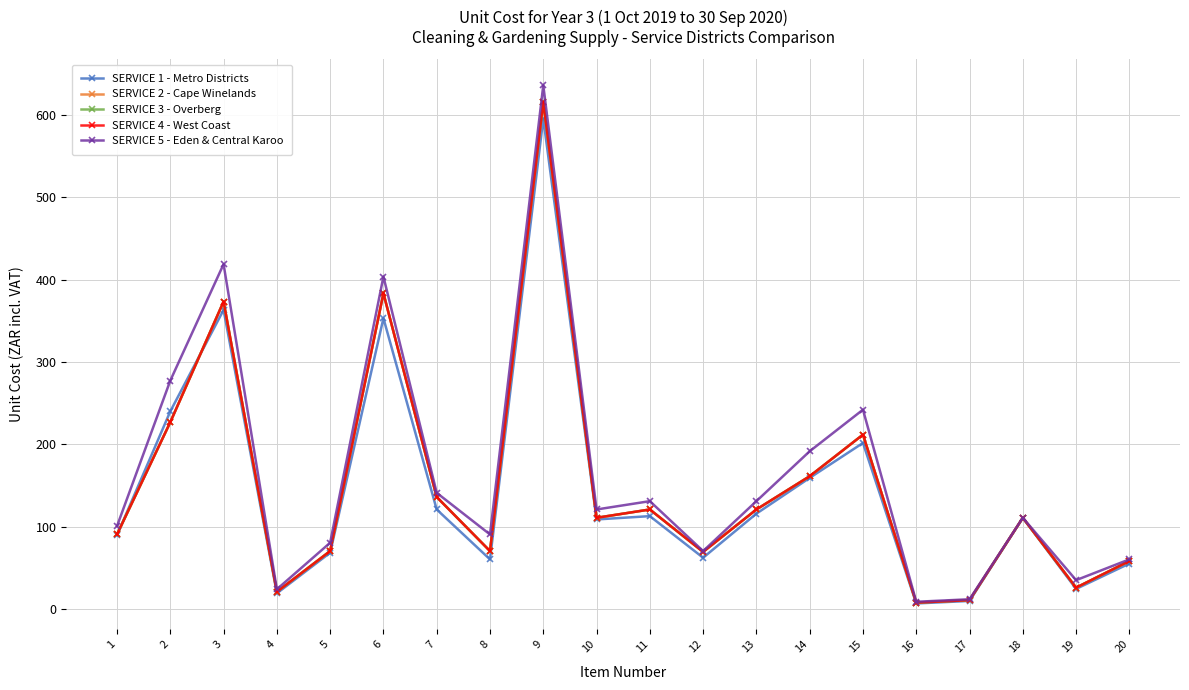

What is the value of the SERVICE 1 - Metro Districts point at the 19th from the left?

24.7